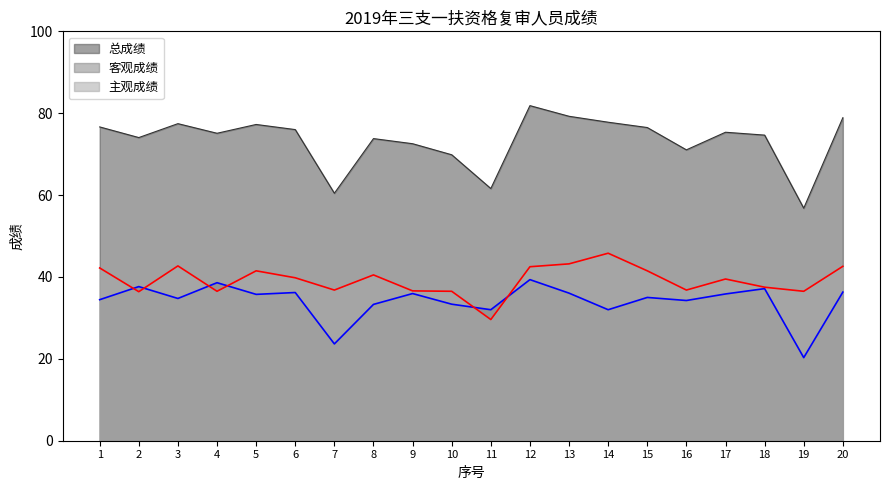

Where is the first local minimum for 客观成绩?

3